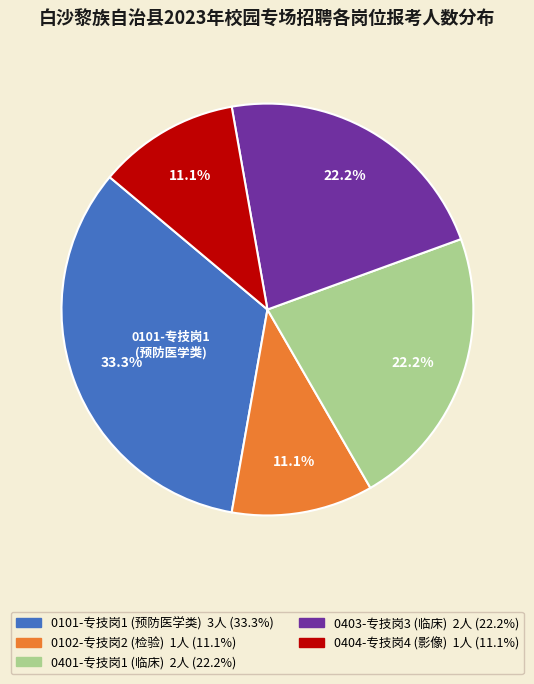

What portion of the pie excludes 0404-专技岗4 (影像)?

88.9%